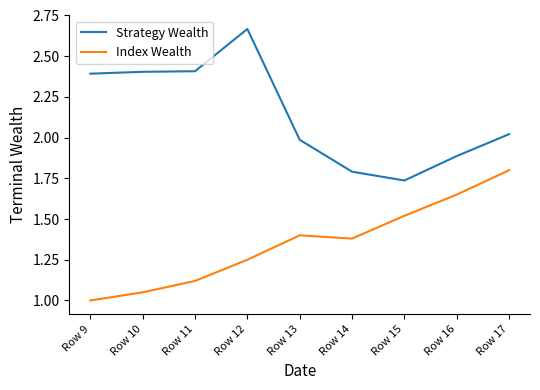

At Row 12, list the series in order from smallest to largest.

Index Wealth, Strategy Wealth